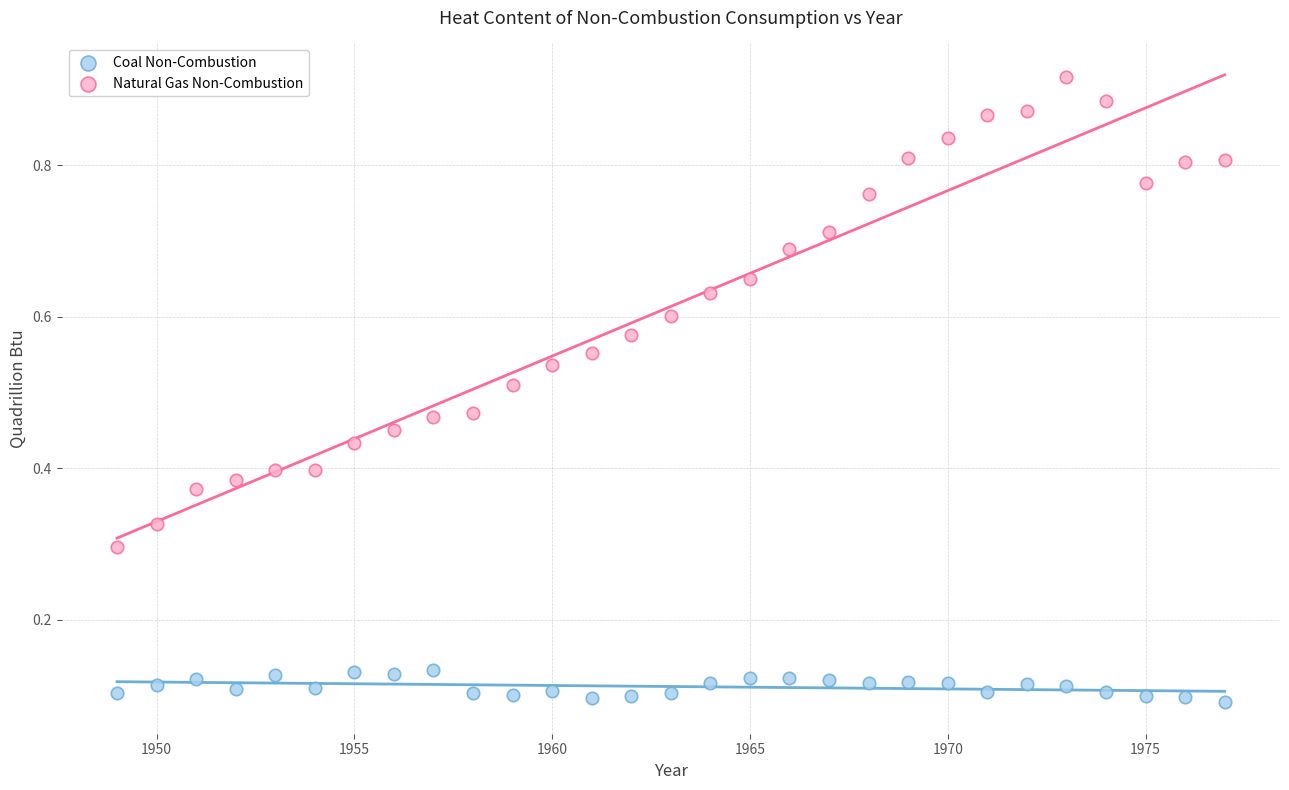

What is the X range (max minus min) for the scatter plot?

28.0